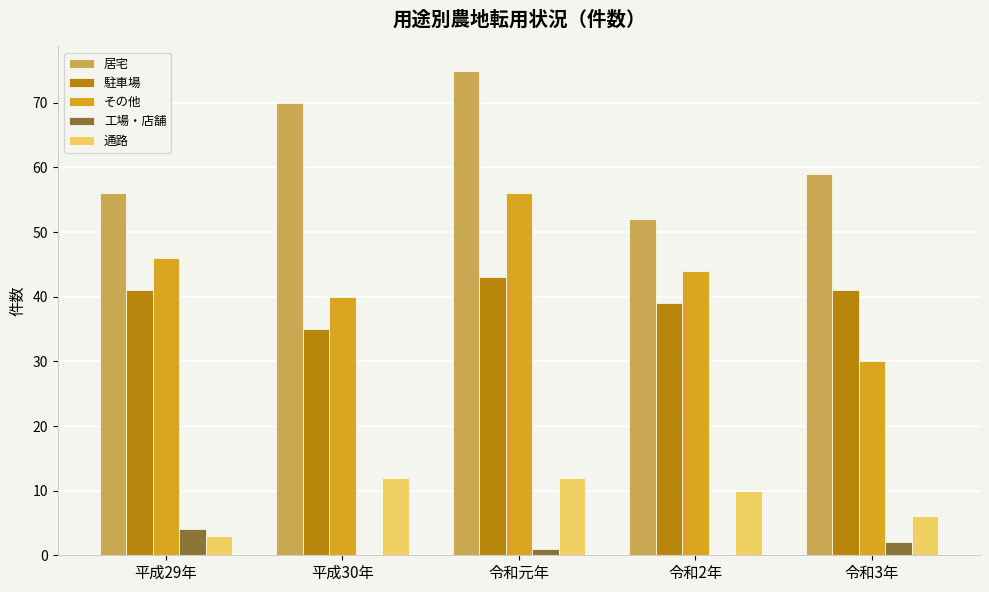

What are all the series names shown in the legend?

居宅, 駐車場, その他, 工場・店舗, 通路